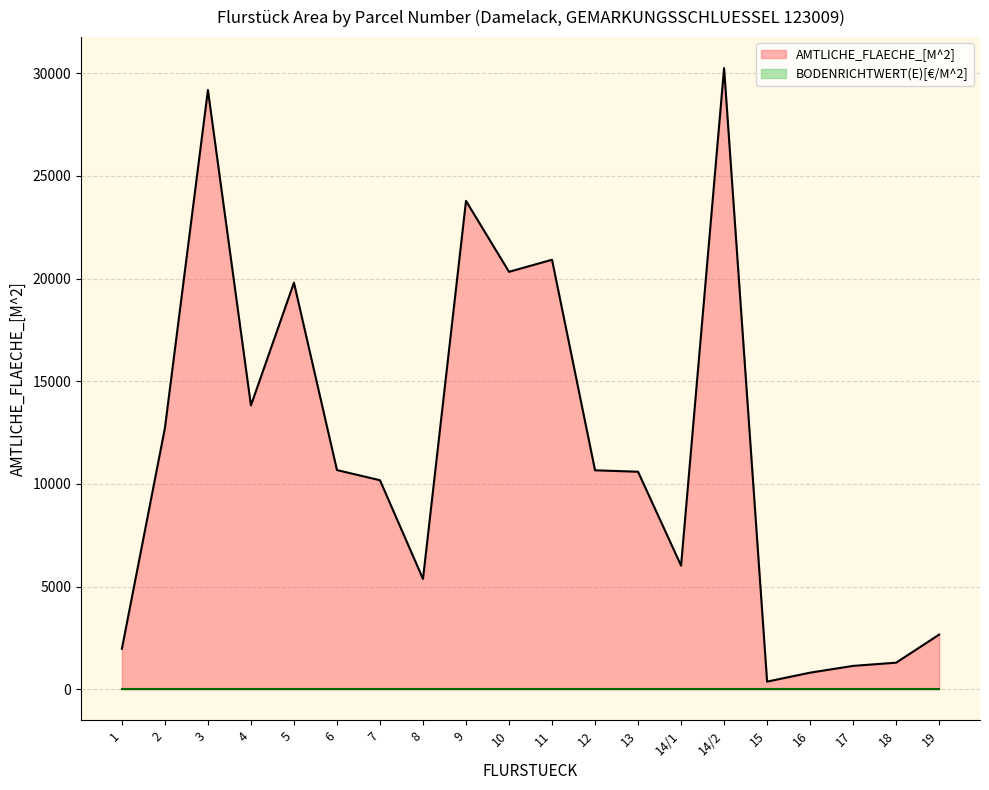

Reading left to right, transcribe all the data shown in this chart.

1970	12719	29187	13824	19804	10674	10179	5372	23786	20332	20920	10663	10593	6020	30253	369	805	1135	1291	2658